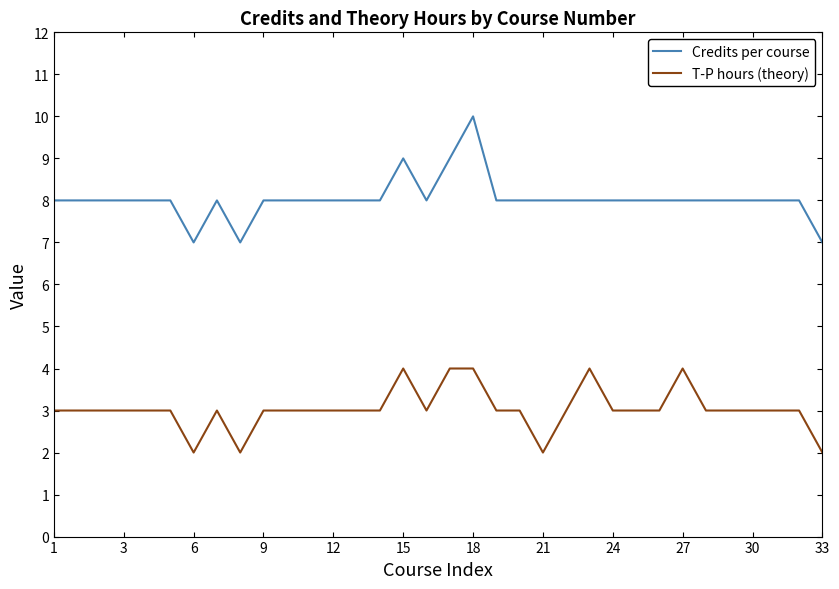

What is the difference between the maximum and minimum values in the Credits per course series?

3